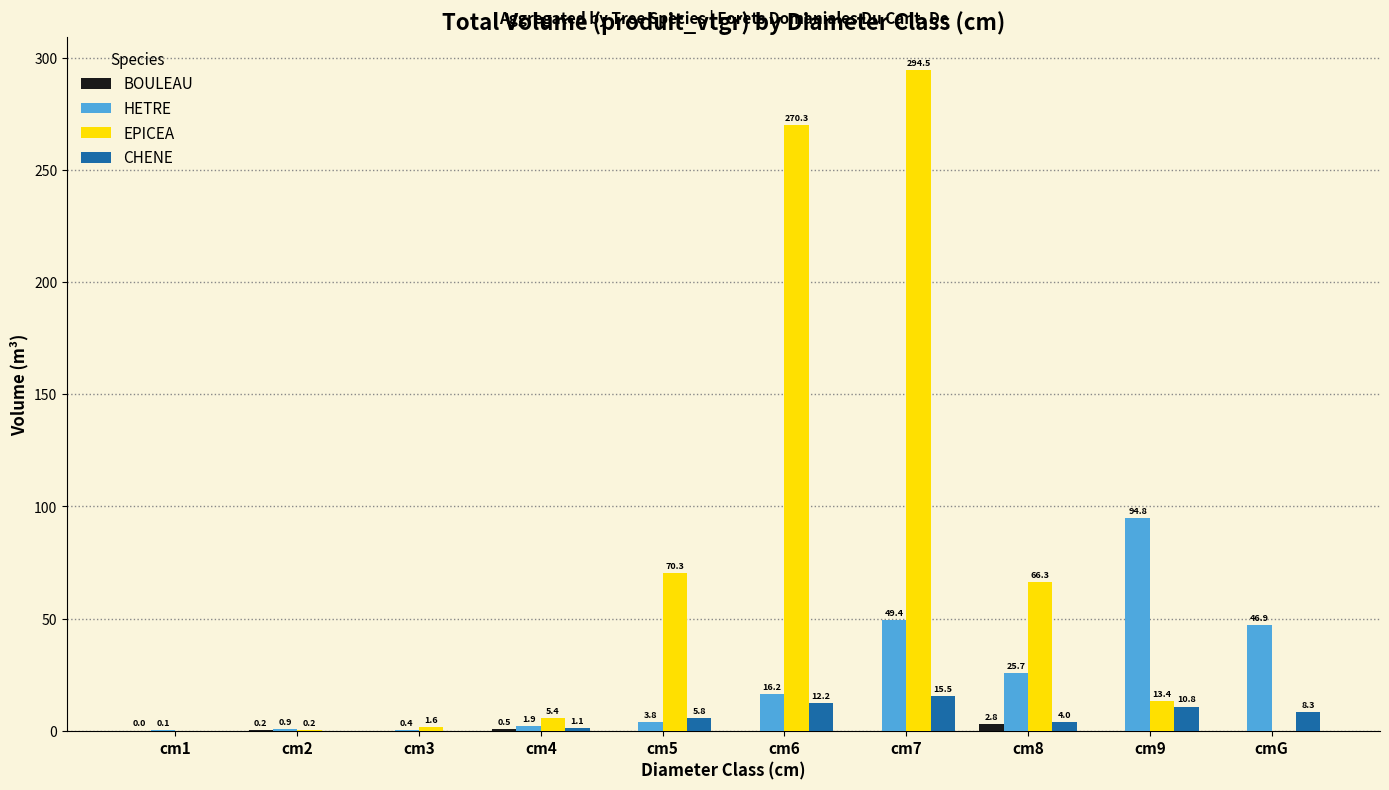

At which category is the sum across all series the highest?

cm7